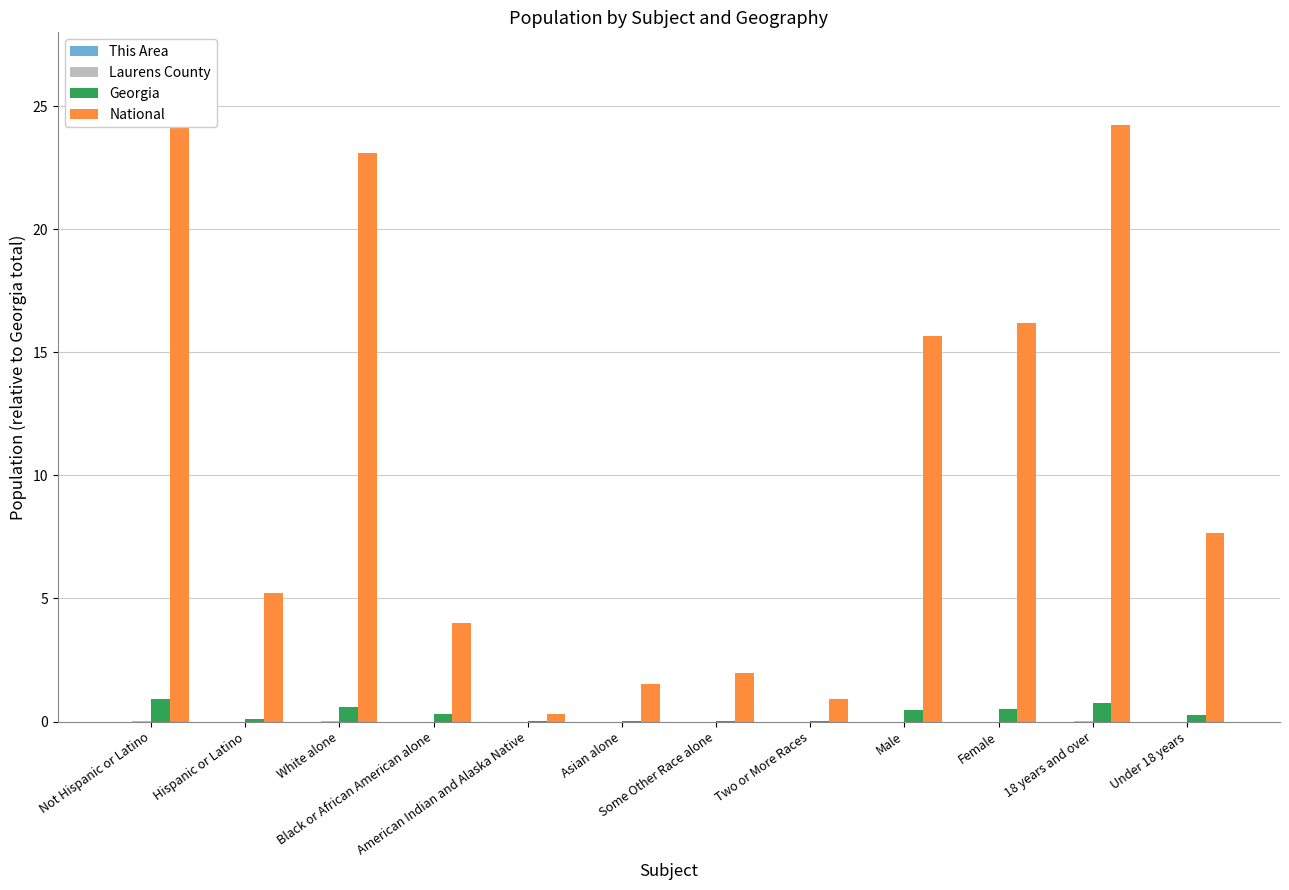

Which label corresponds to the largest value in the chart?

Not Hispanic or Latino